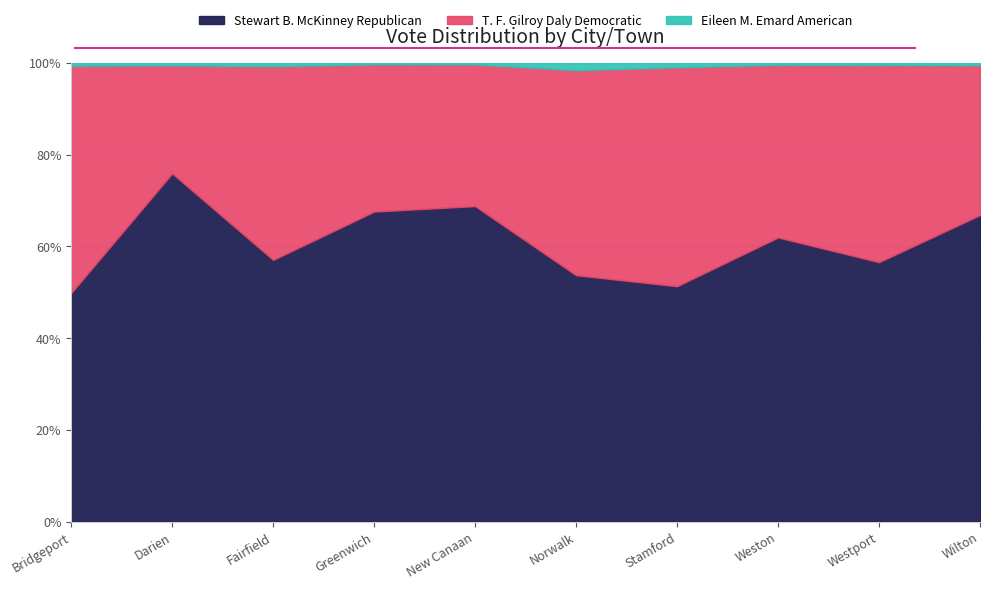

At how many categories does at least one series exceed 21628?

1